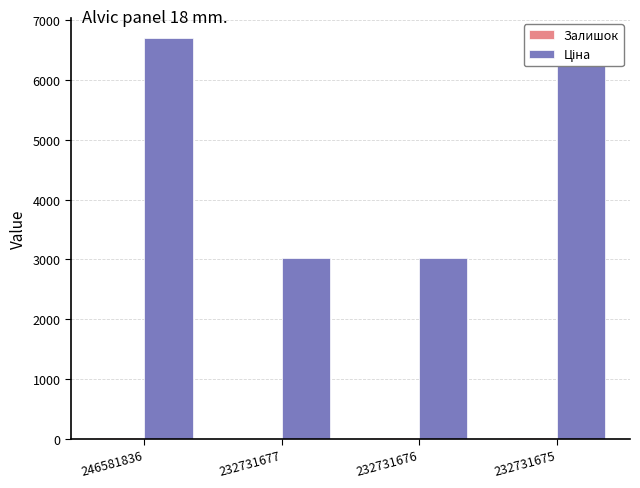

Are the bars horizontal?

No